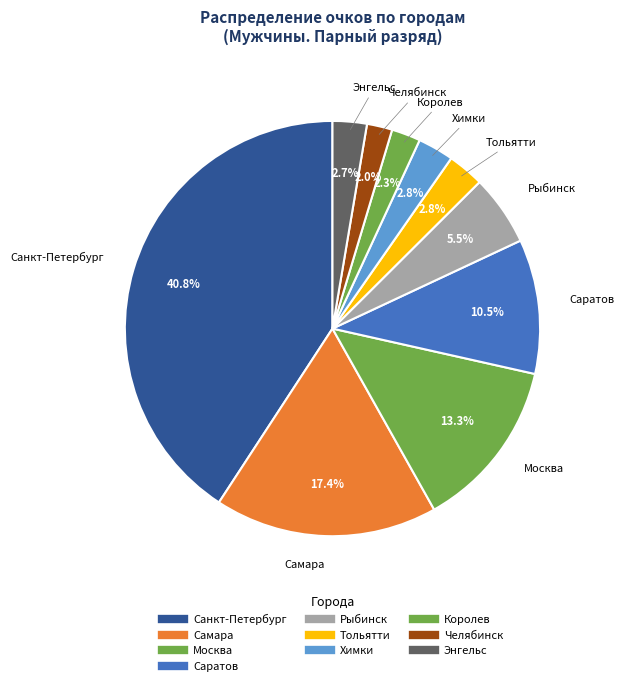

What portion of the pie excludes Санкт-Петербург?

59.2%